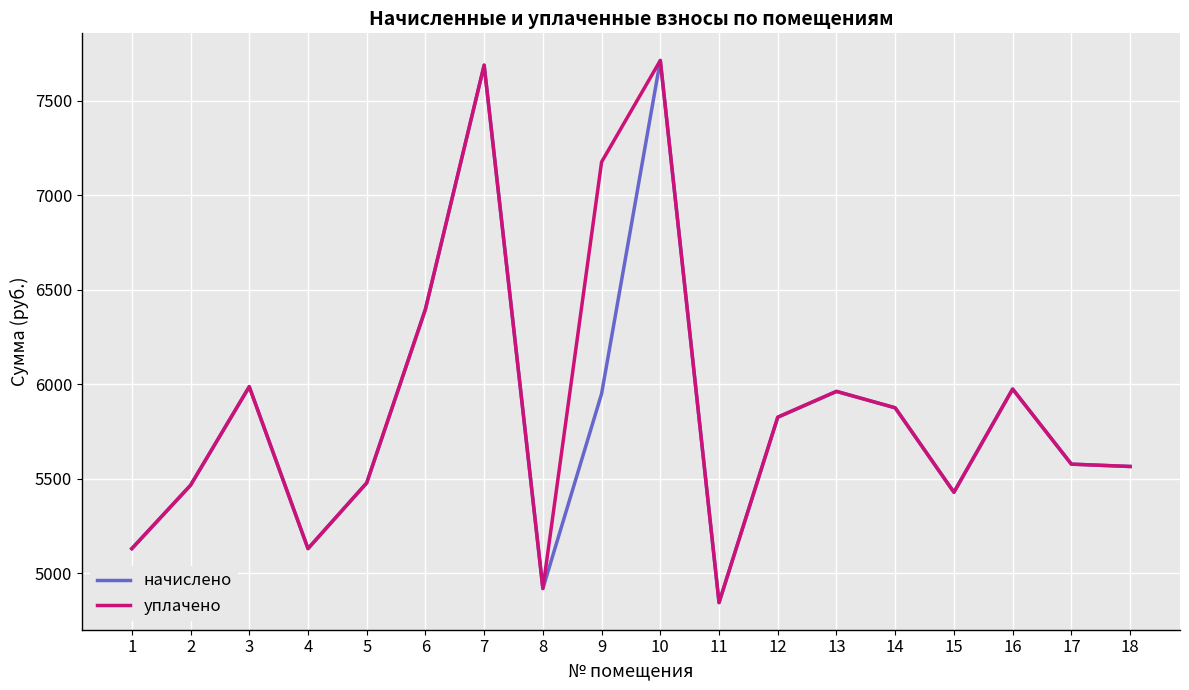

What is the smallest value displayed?

4843.8